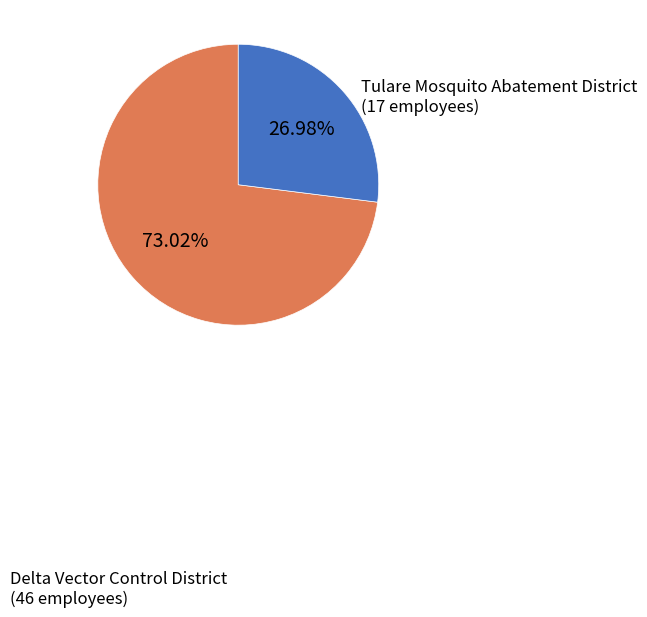

What is the ratio of the value at Tulare Mosquito Abatement District to the value at Delta Vector Control District?

0.4